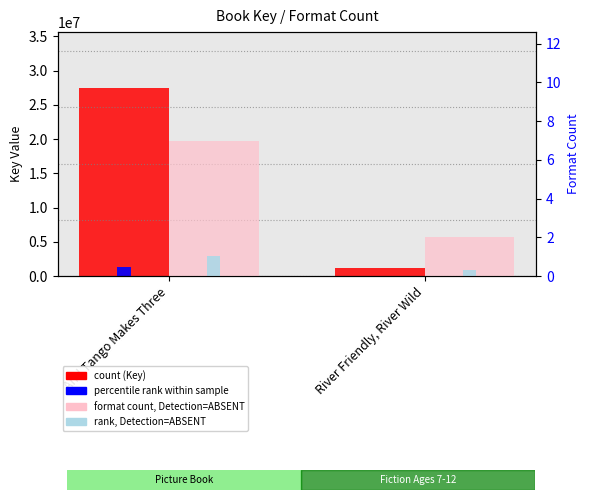

Reading right to left, transcribe all the data shown in this chart.

count (Key): 1205520	27409258
format count: 2	7